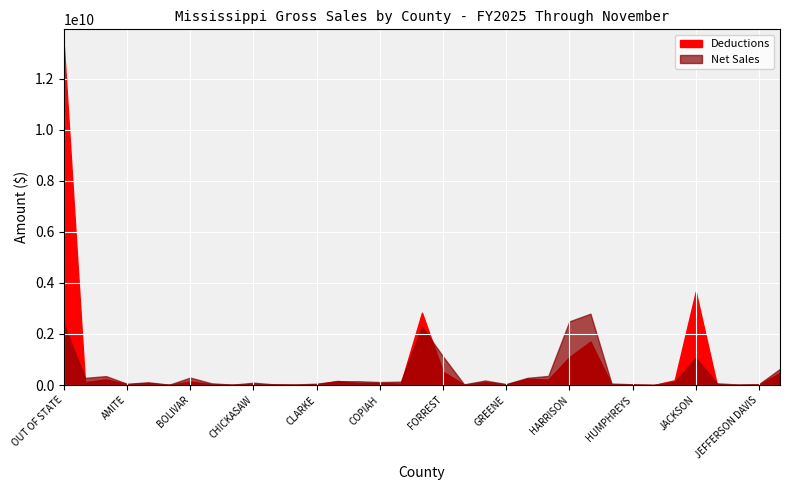

What is the difference between the Deductions values at HINDS and JASPER?

1677765479